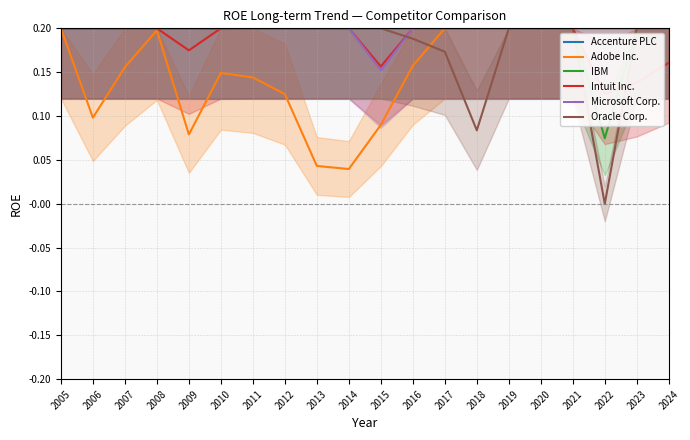

Is it true that Adobe Inc. equals 0.2 at 2024?

True